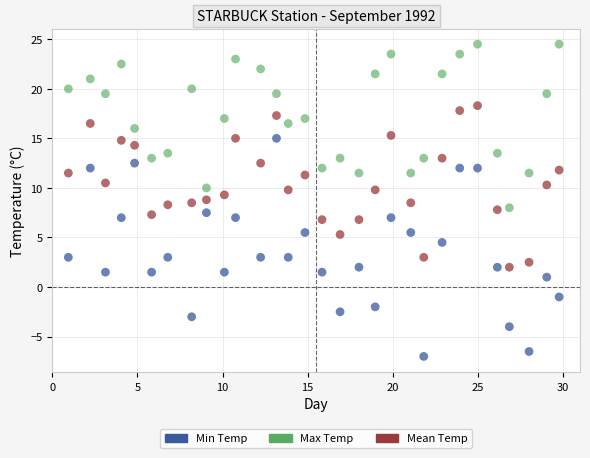

Which series reaches the minimum Y coordinate?

Min Temp